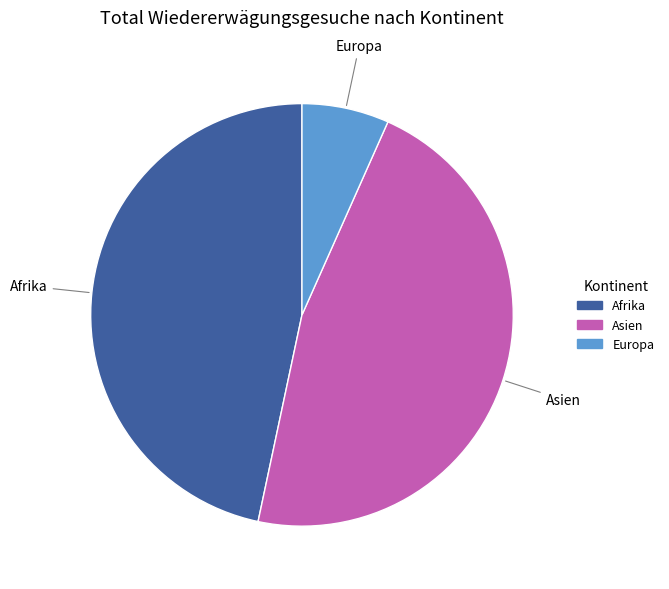

The Europa slice represents 12% of the pie. True or false?

False